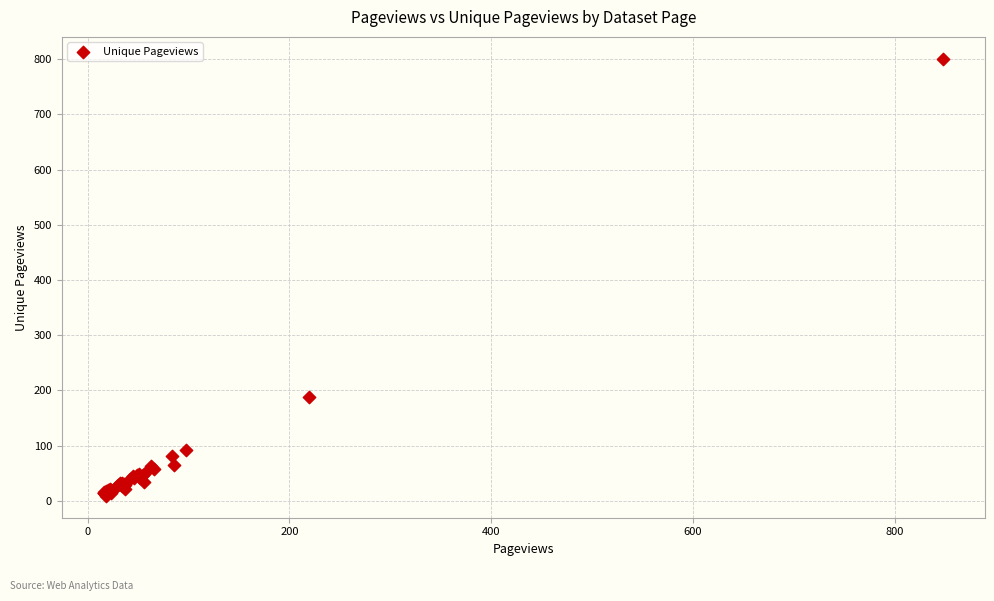

What Y value in the scatter plot is closest to 405?

188